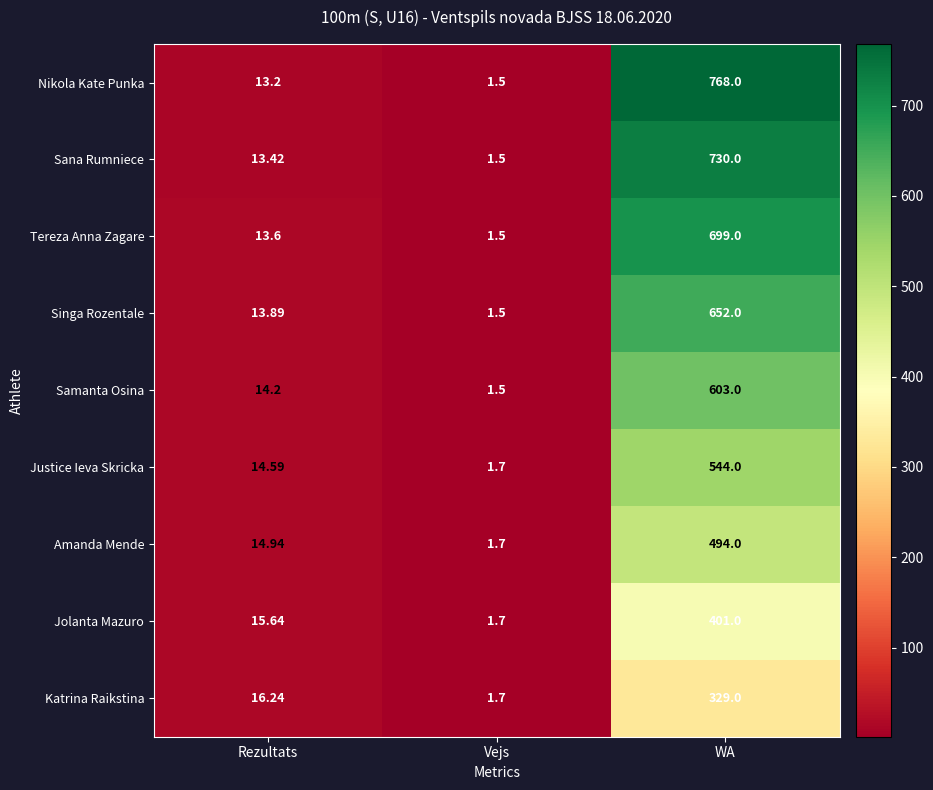

Where does the Sana Rumniece series first go above 13?

Rezultats